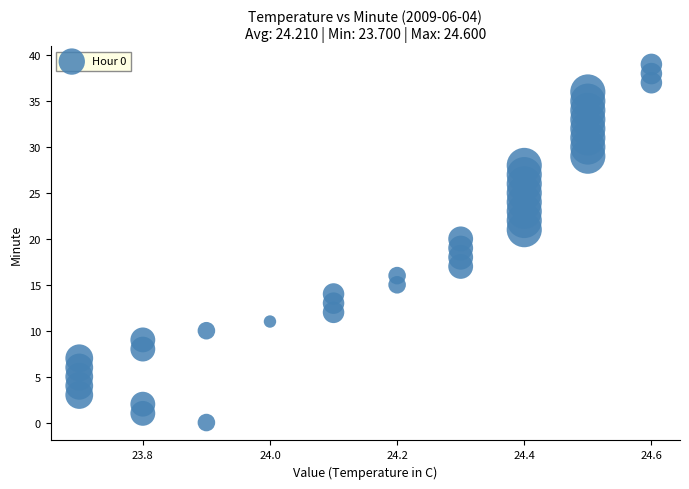

What is the range of Y values (max minus min)?

39